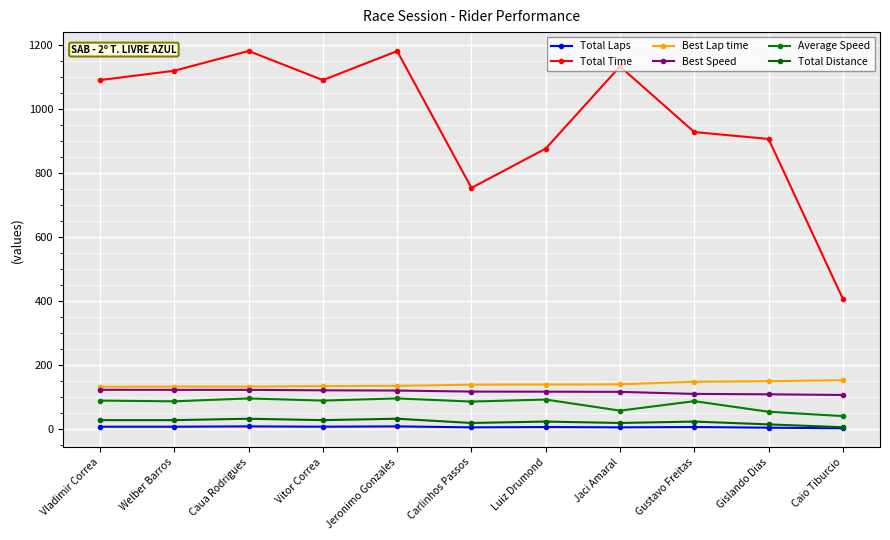

Which series has the largest total across all categories?

Total Time